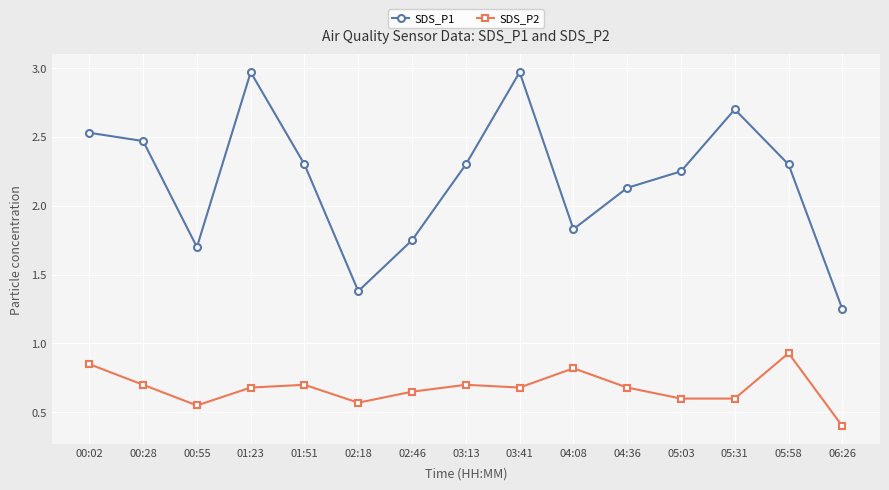

Is it true that SDS_P2 equals 0.2 at 04:36?

False